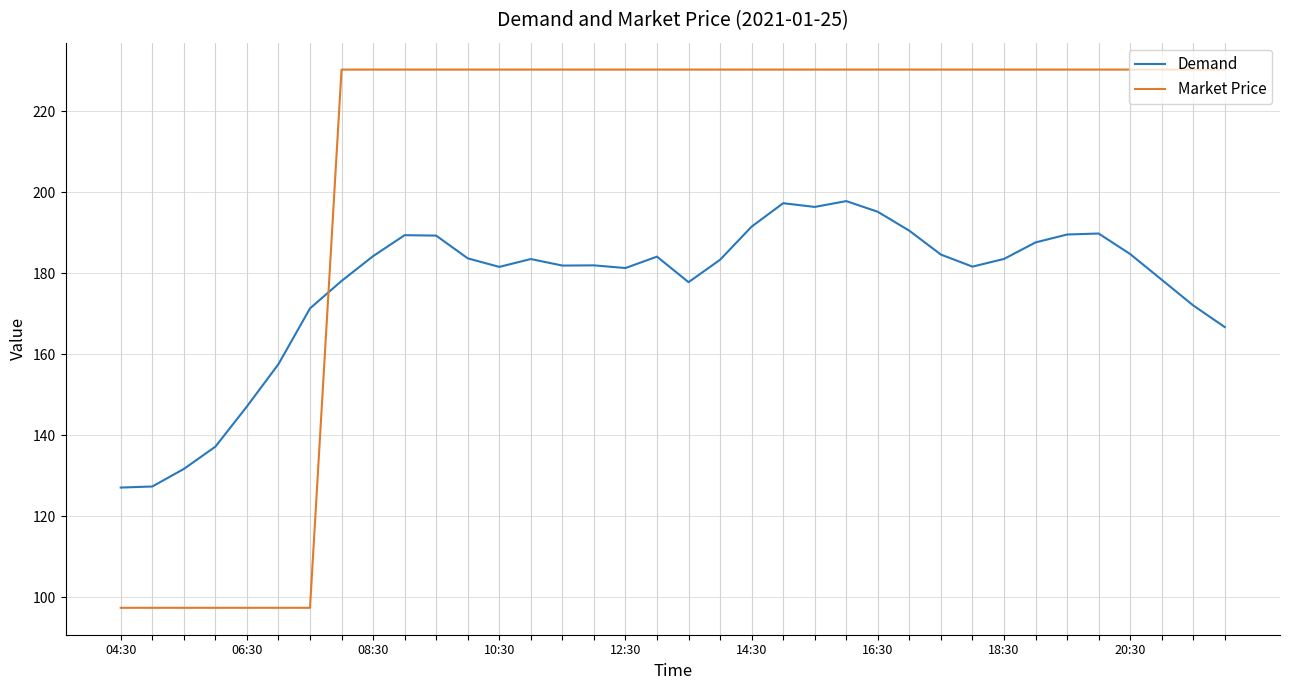

Count the number of categories in the chart.

36